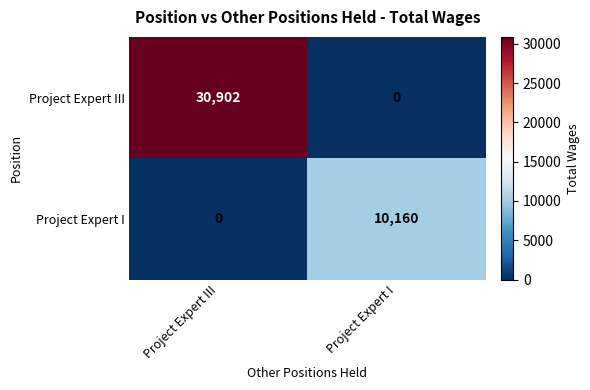

Reading right to left, list all the values displayed in this chart.

Project Expert III: 0	30902
Project Expert I: 10160	0